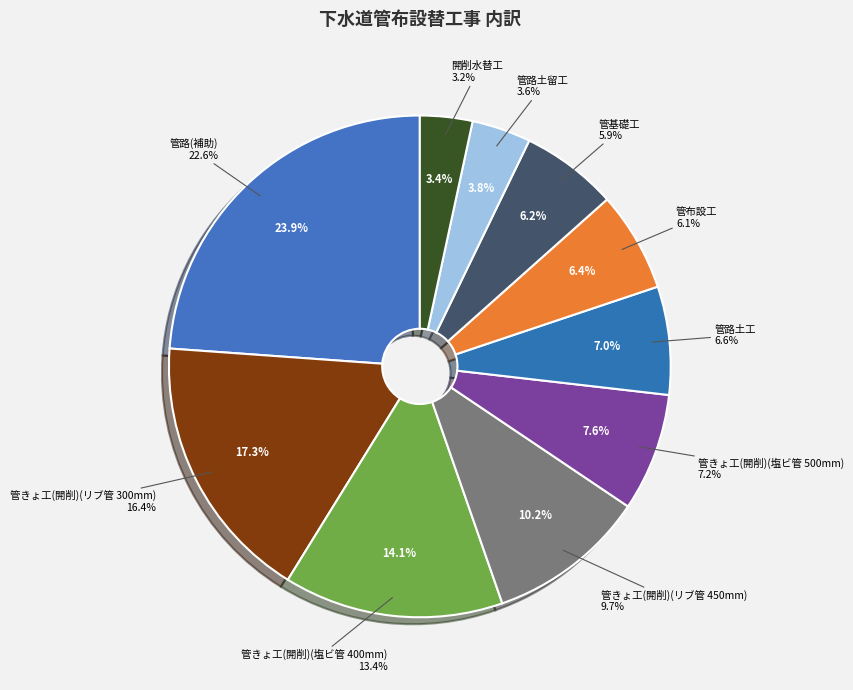

Is the sum of 管布設工 and 管路土留工 greater than half?

No